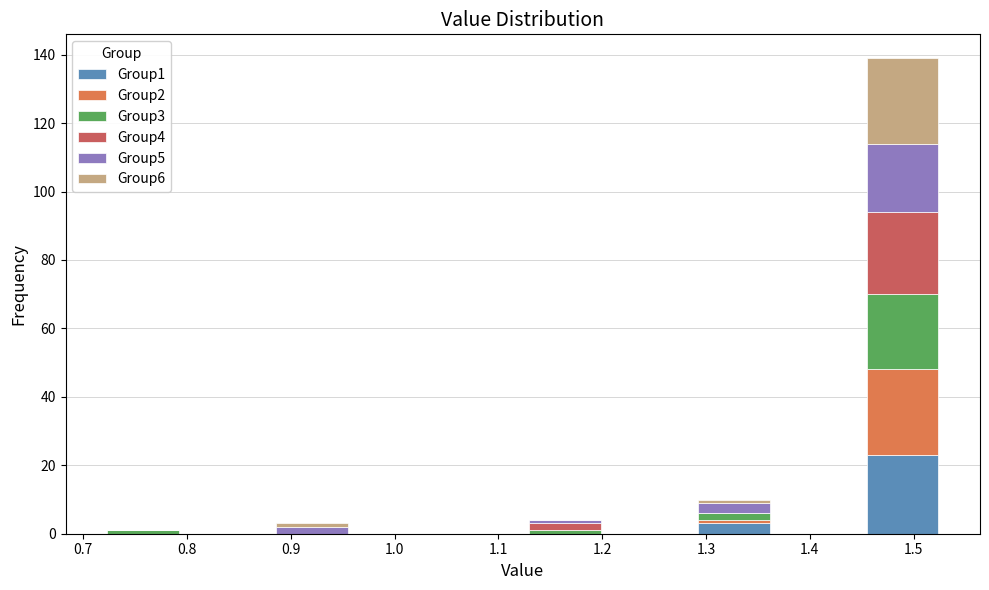

Reading left to right, list every stacked bar in this chart as the range it spans on the x-axis followed by its total height. Neither the bar edges nor the heights are printed on the chart, so give them approximately, as read against the axes.

0.72 to 0.80: under 2
0.80 to 0.88: 0
0.88 to 0.96: 4
0.96 to 1.04: 0
1.04 to 1.12: 0
1.12 to 1.20: 4
1.20 to 1.29: 0
1.29 to 1.37: 10
1.37 to 1.45: 0
1.45 to 1.53: 140